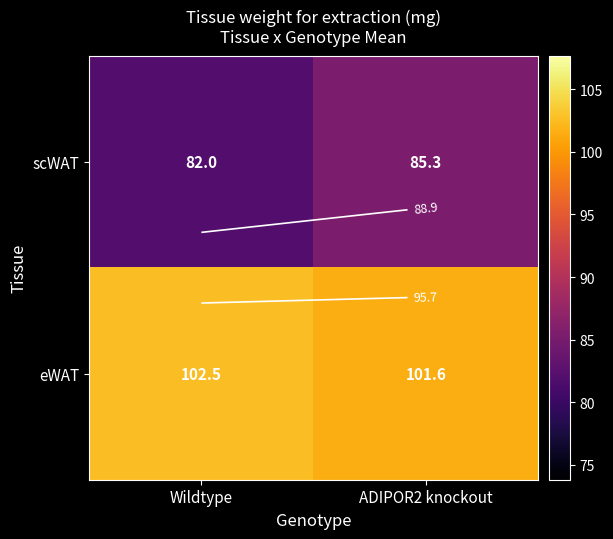

Rank the series by their maximum value, from highest to lowest.

eWAT, scWAT